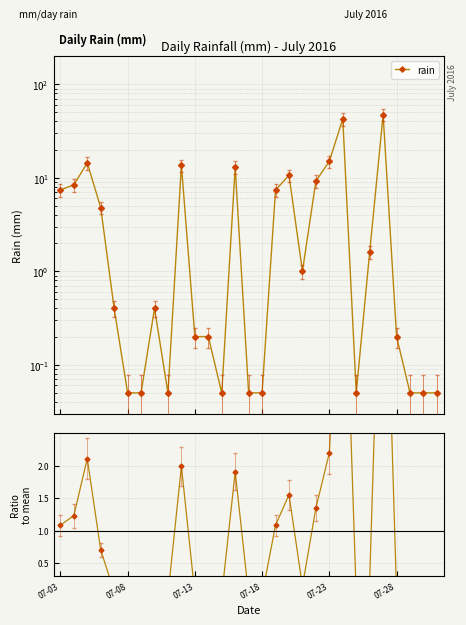

True or false: rain has a value of 15.6 at 17.

False